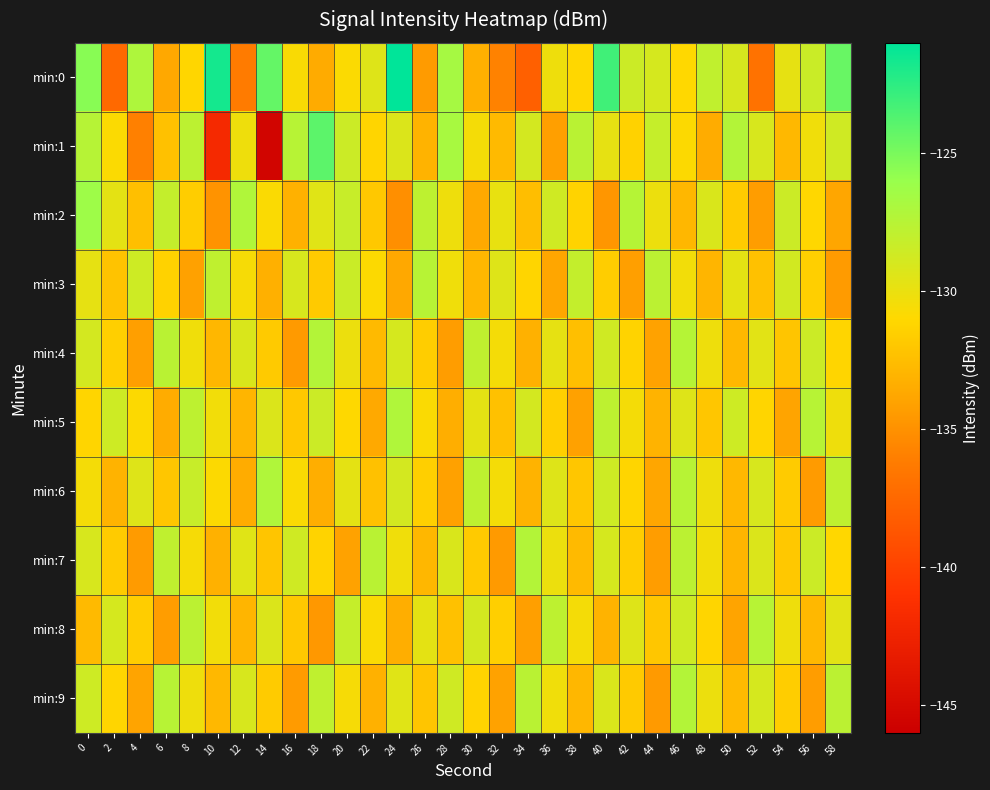

What is the maximum value shown in the chart?

-121.0